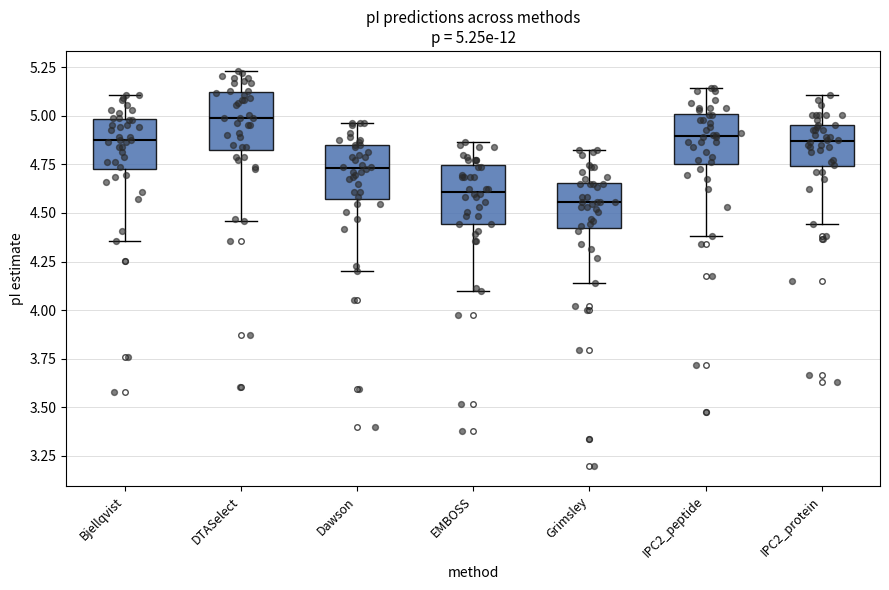

Which box has the lowest median line?

Grimsley